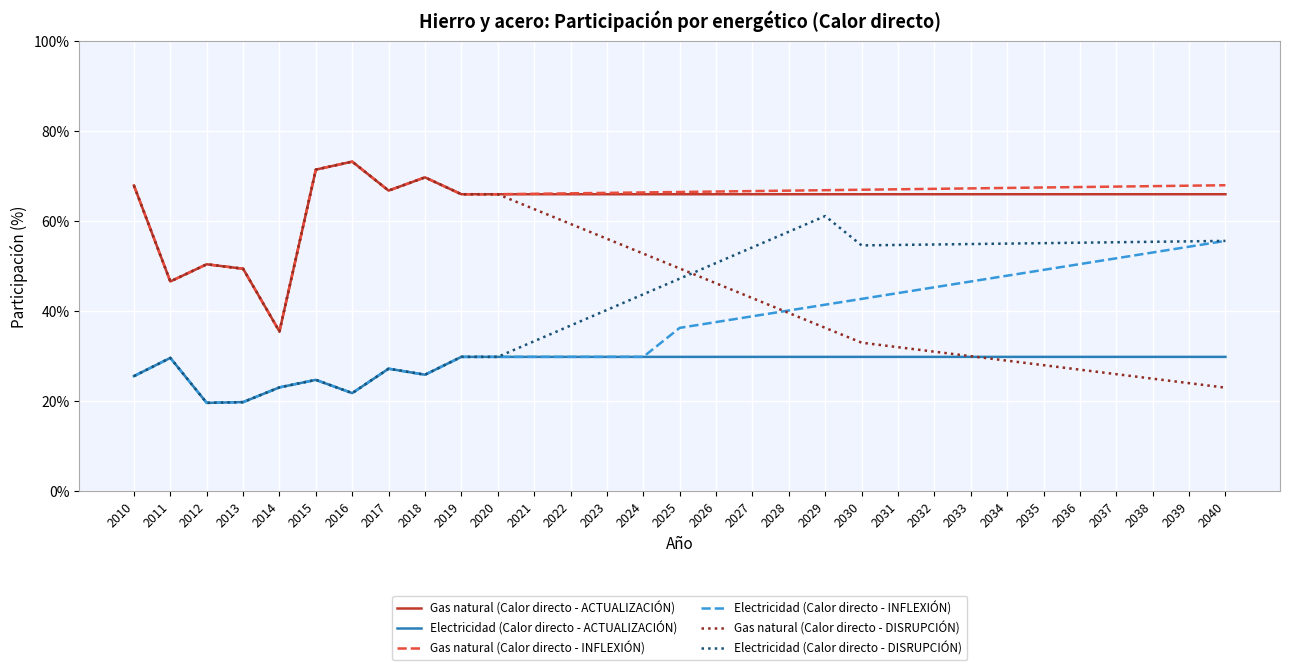

Is the value of Gas natural (Calor directo - INFLEXIÓN) at 2039 greater than the value of Electricidad (Calor directo - INFLEXIÓN) at 2012?

Yes